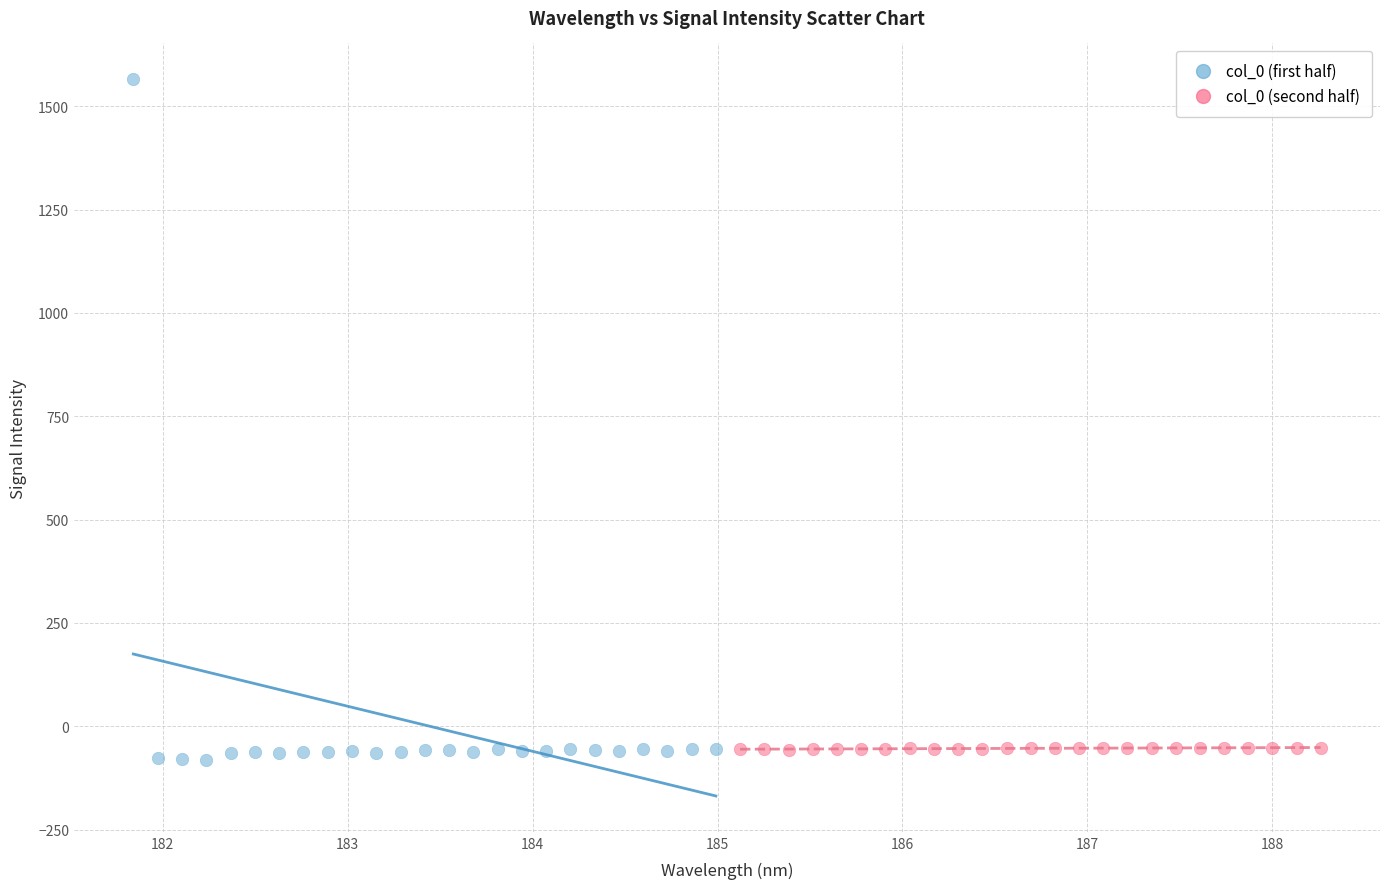

Which series reaches the maximum Y coordinate?

col_0 (first half)